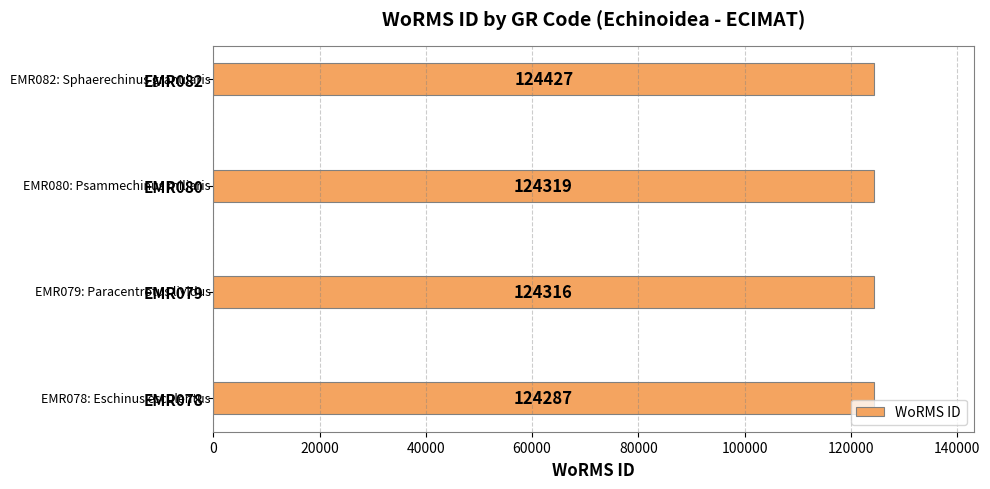

True or false: the data shows 124287 at EMR078.

True